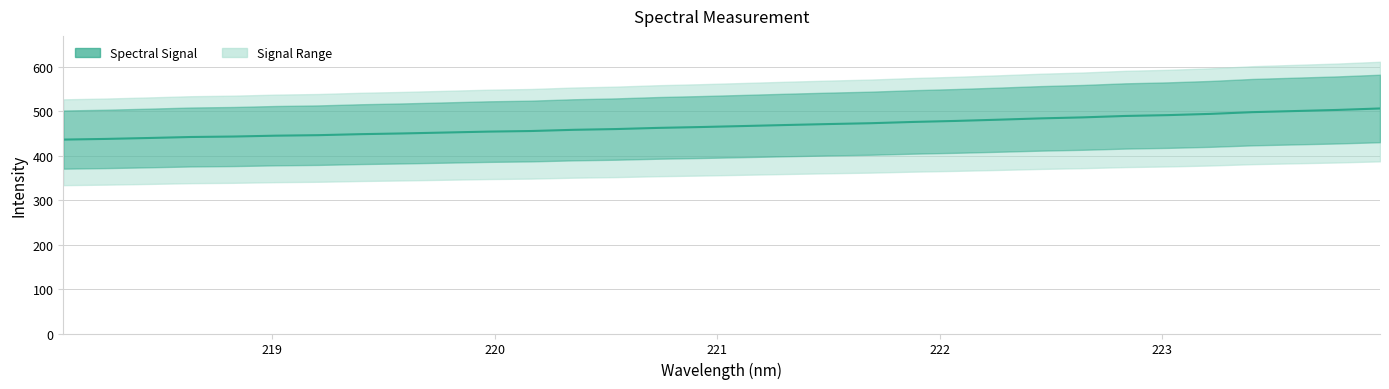

Is it true that the value at 25 is 152.5?

False